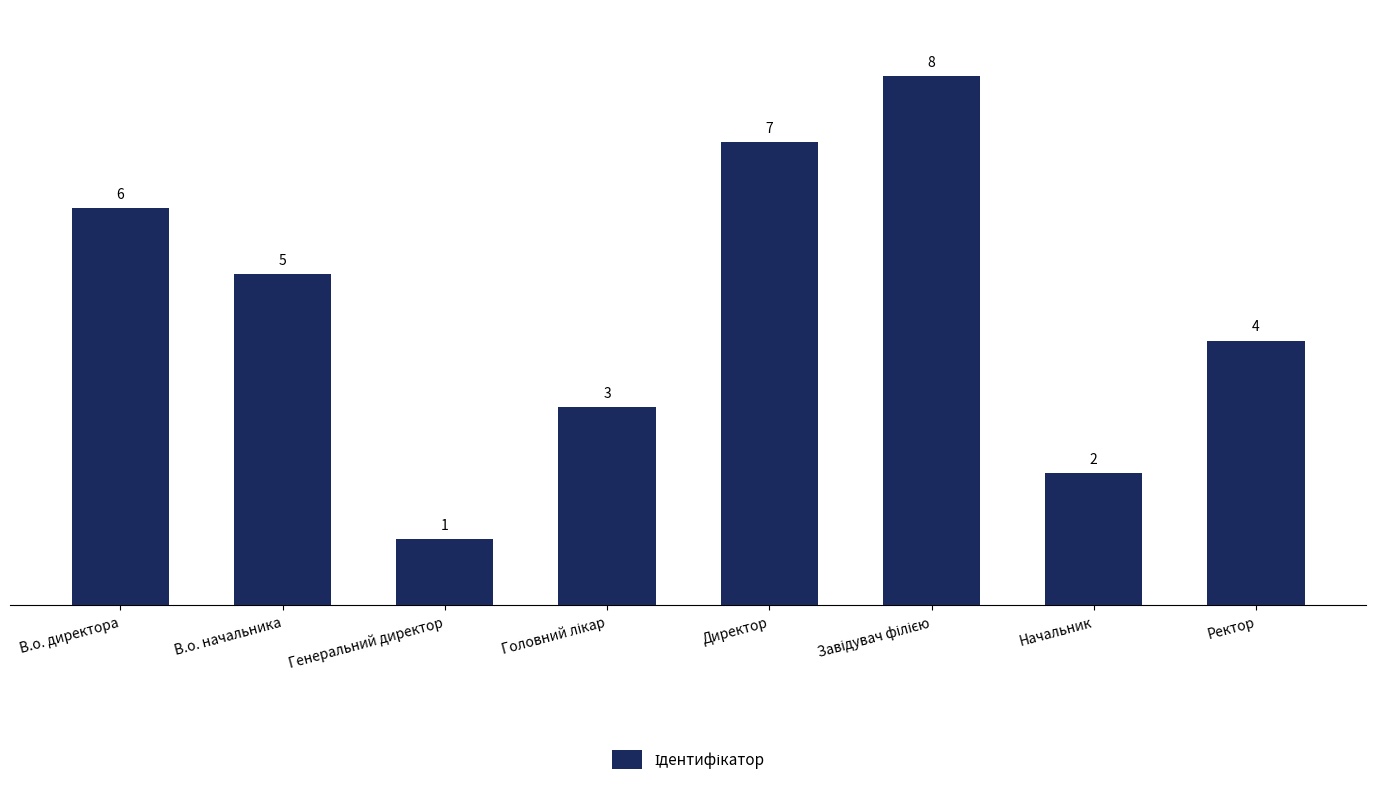

The value at Ректор is 4. True or false?

True